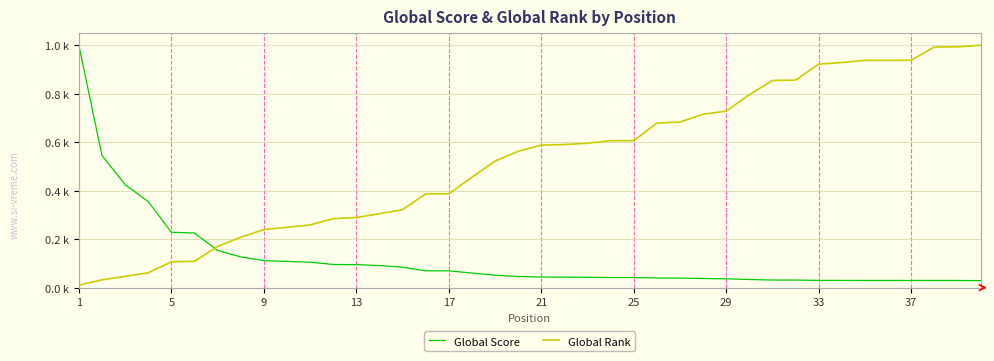

Does the chart have visible grid lines?

Yes